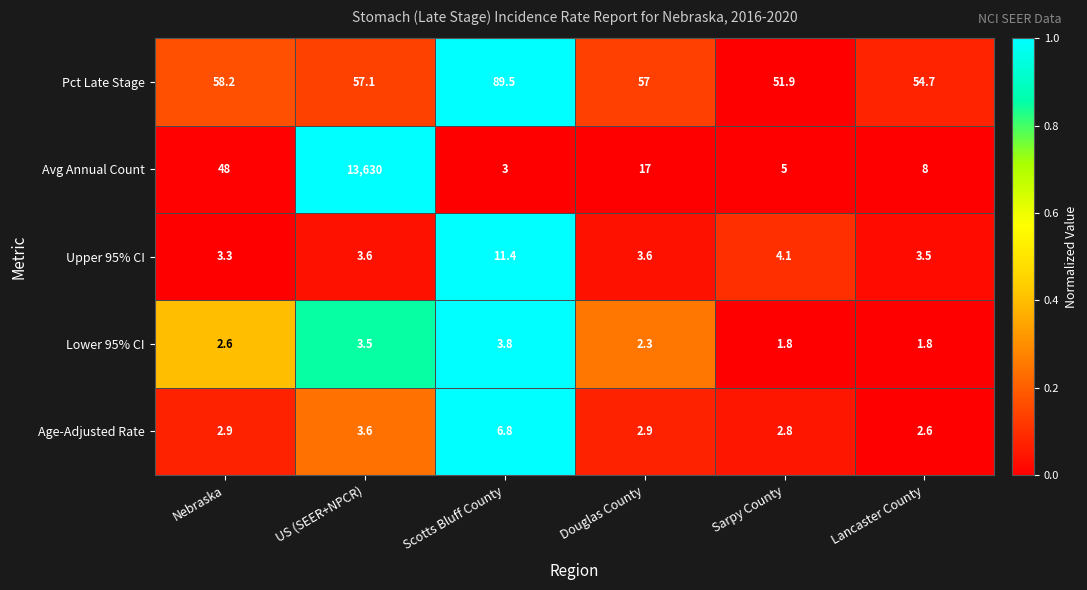

What is the average value of the Avg Annual Count series?

2285.2